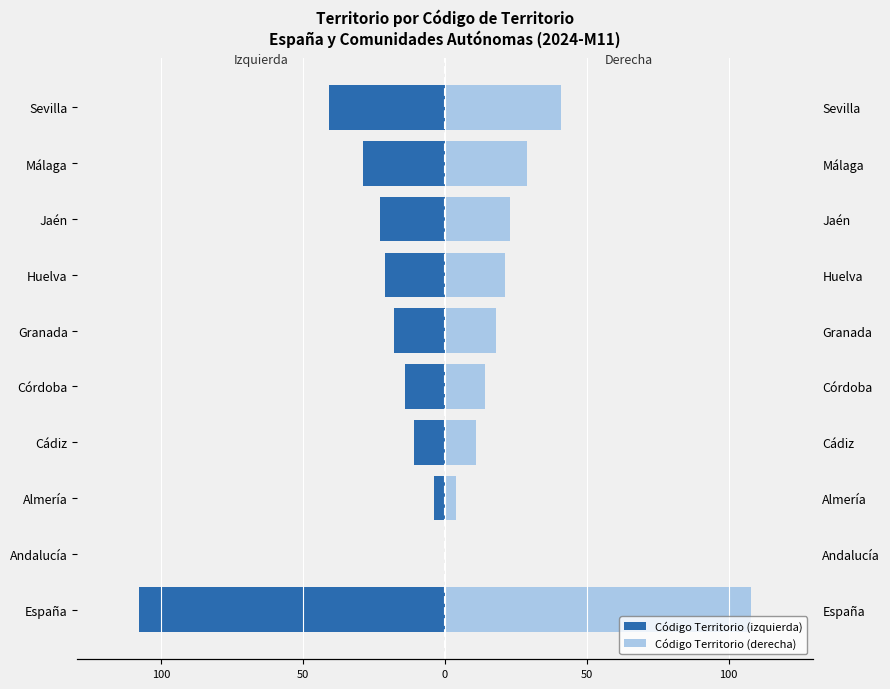

Between España and Córdoba, which series saw the biggest shift?

Código Territorio (izquierda)